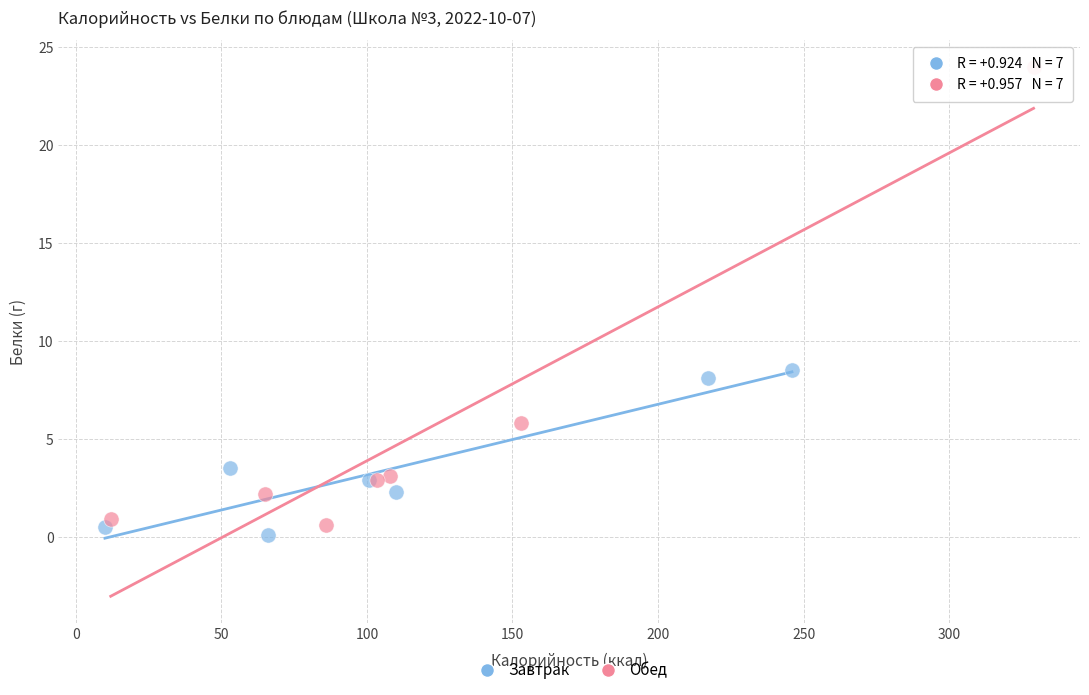

What are all the series names shown in the legend?

Завтрак, Обед